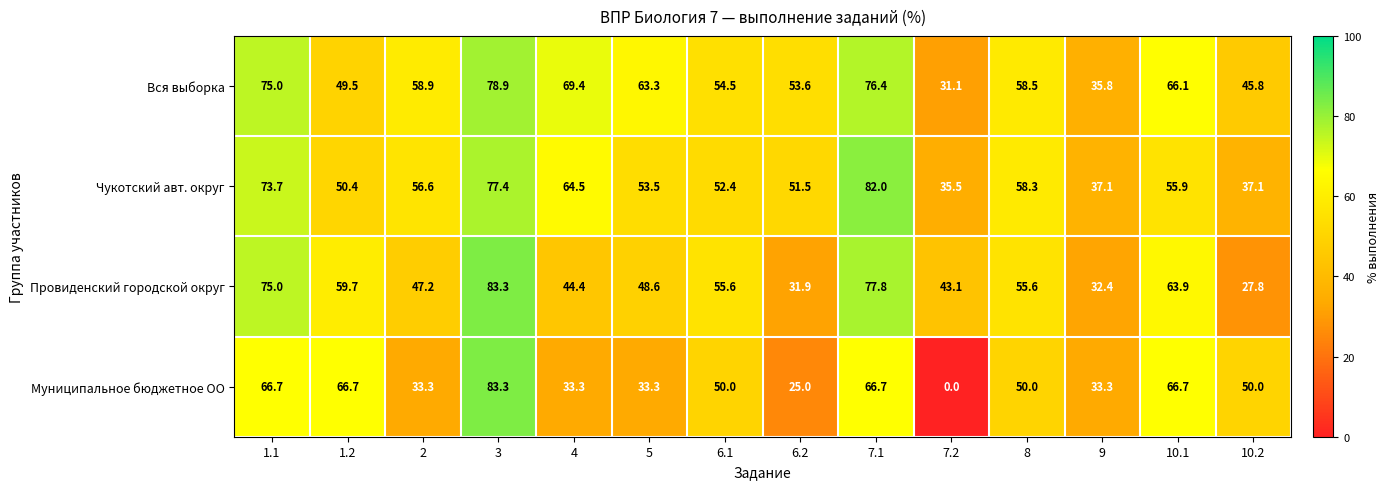

At which category is the sum across all series the highest?

3